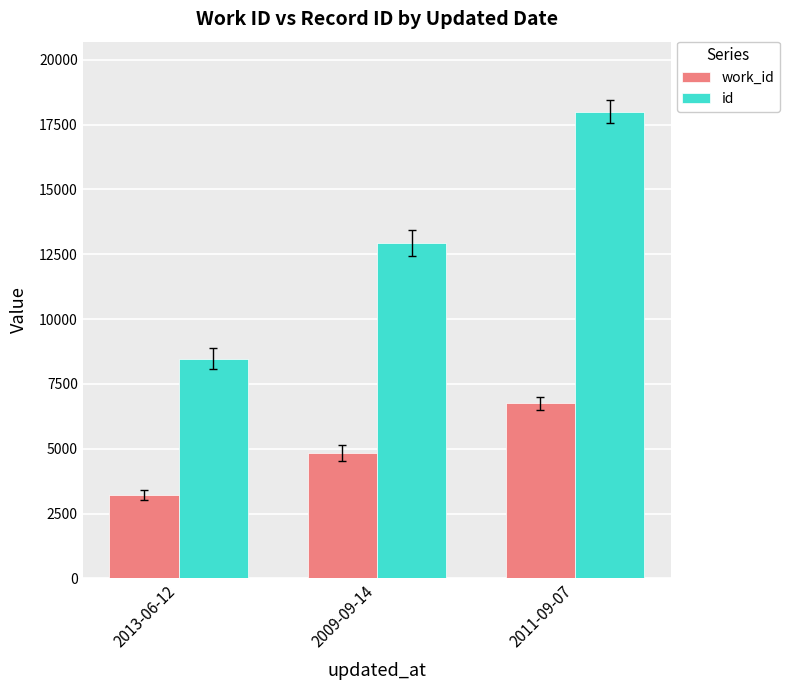

Which series has the largest range (max minus min)?

id